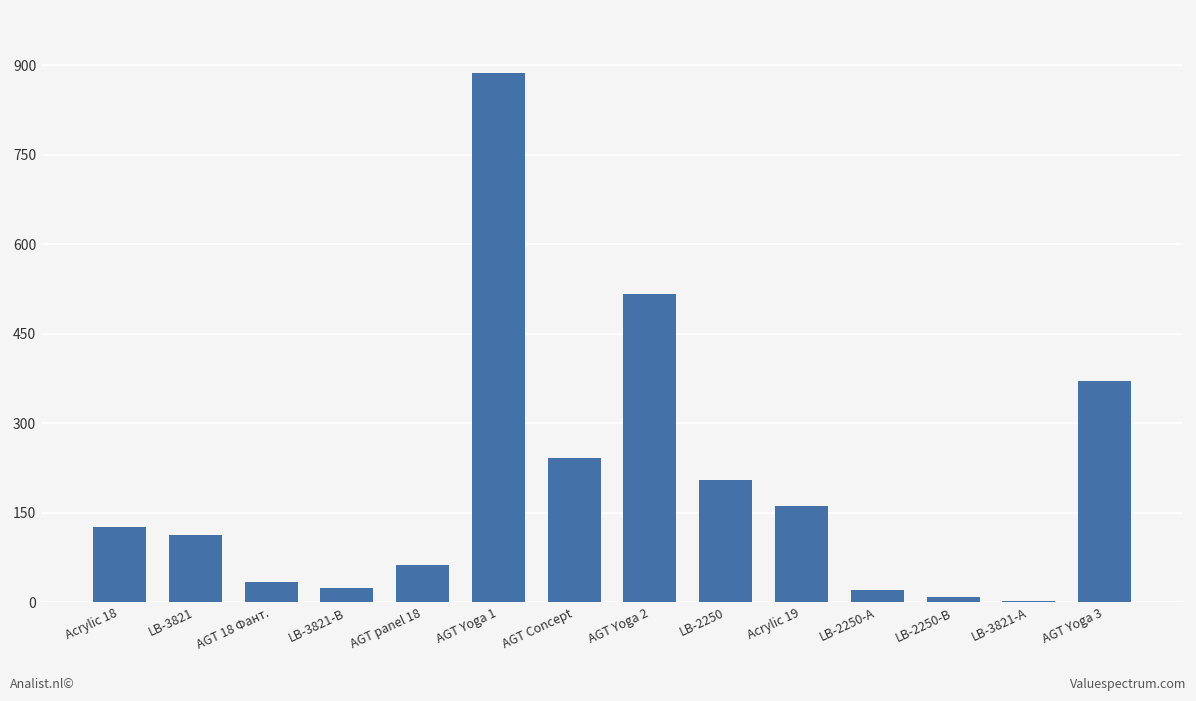

Reading left to right, extract all data points from this chart.

Acrylic 18=126	LB-3821=113	AGT 18 Фант.=34	LB-3821-В=24	AGT panel 18=62	AGT Yoga 1=886	AGT Concept=242	AGT Yoga 2=516	LB-2250=205	Acrylic 19=161	LB-2250-А=20	LB-2250-В=9	LB-3821-А=2	AGT Yoga 3=370